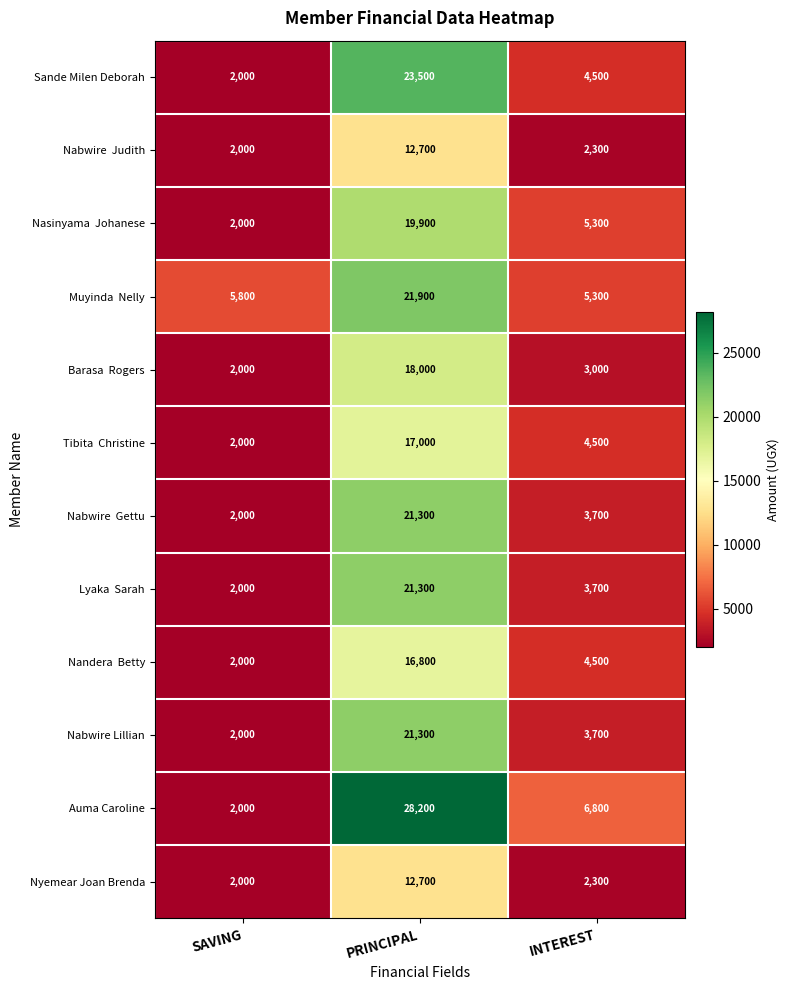

Where is Auma Caroline nearest to the value 15100?

INTEREST